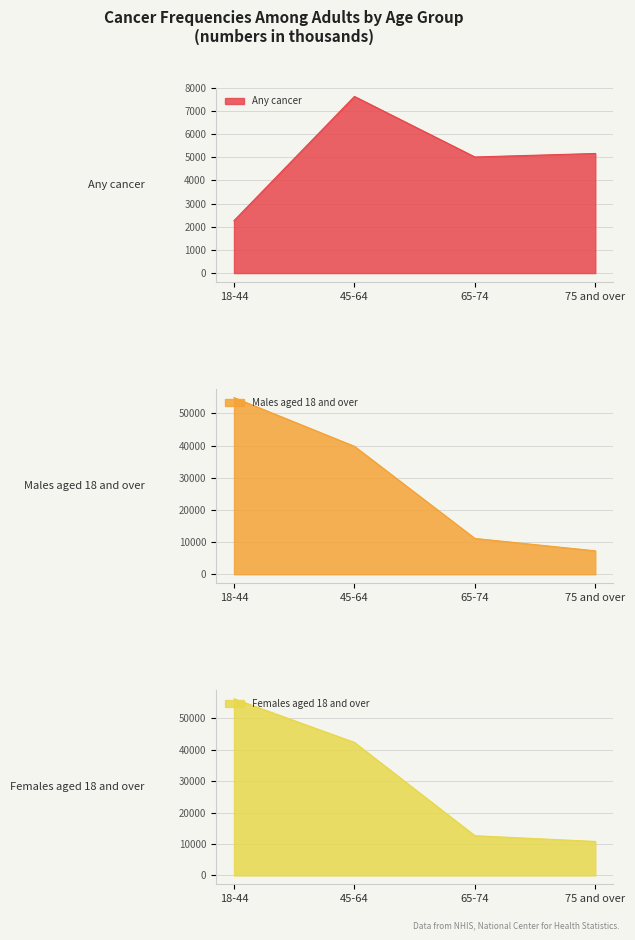

How many data points in Females aged 18 and over are above 42277?

1